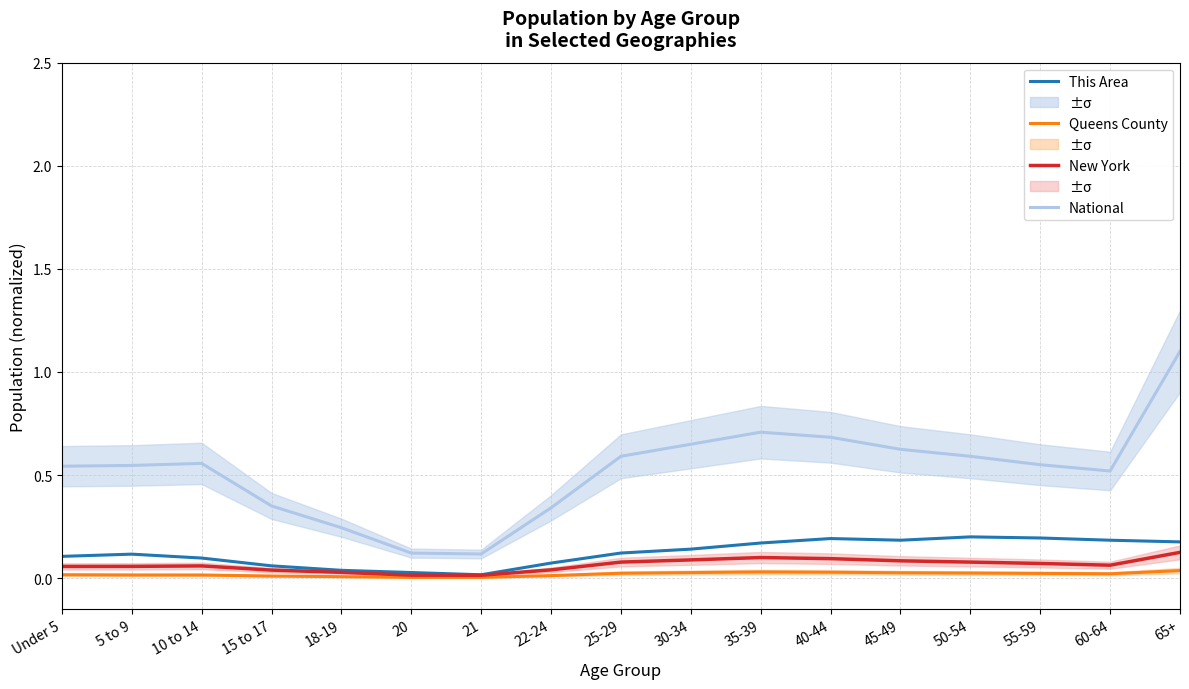

Is the value of Queens County at Under 5 greater than the value of This Area at 10 to 14?

No